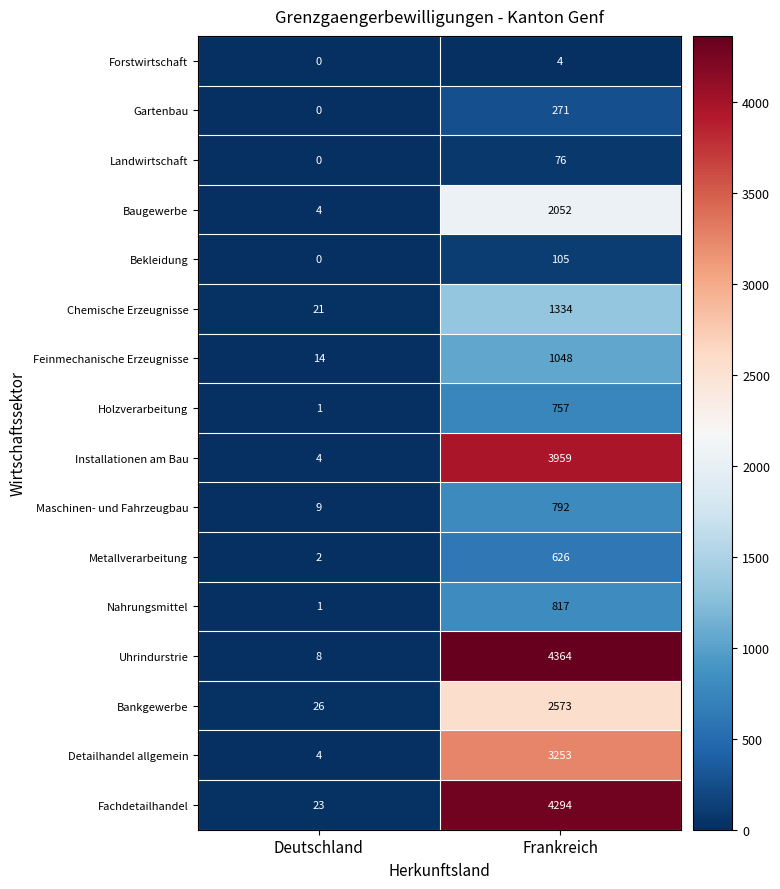

At Frankreich, list the series in order from largest to smallest.

Uhrindurstrie, Fachdetailhandel, Installationen am Bau, Detailhandel allgemein, Bankgewerbe, Baugewerbe, Chemische Erzeugnisse, Feinmechanische Erzeugnisse, Nahrungsmittel, Maschinen- und Fahrzeugbau, Holzverarbeitung, Metallverarbeitung, Gartenbau, Bekleidung, Landwirtschaft, Forstwirtschaft